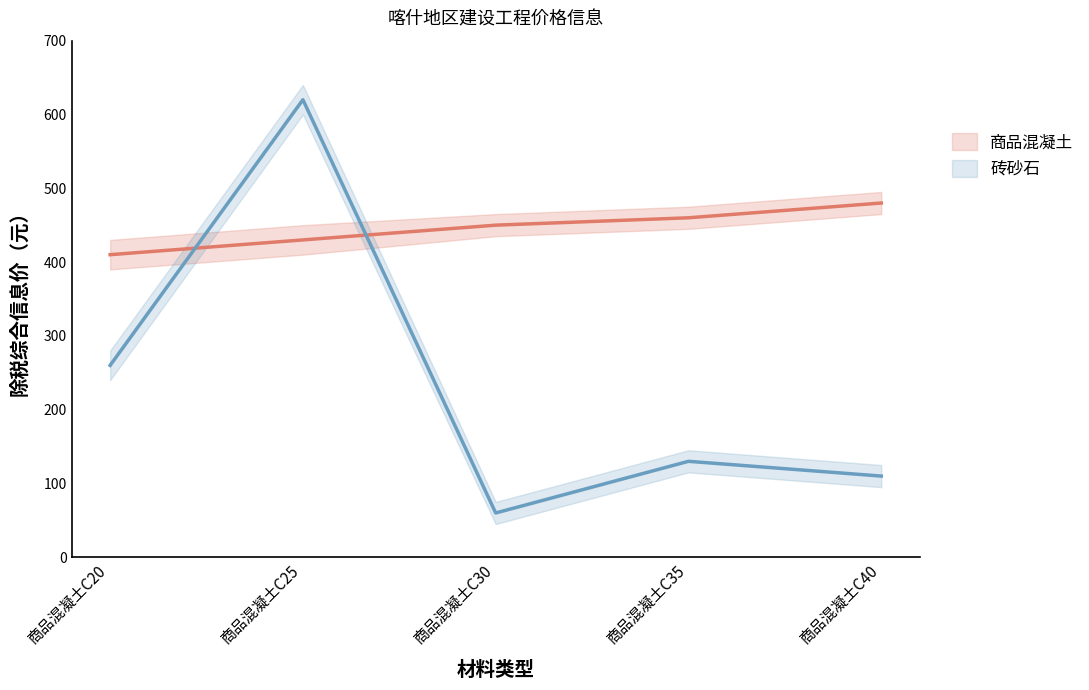

How many times do 商品混凝土 and 砖砂石 cross each other?

2